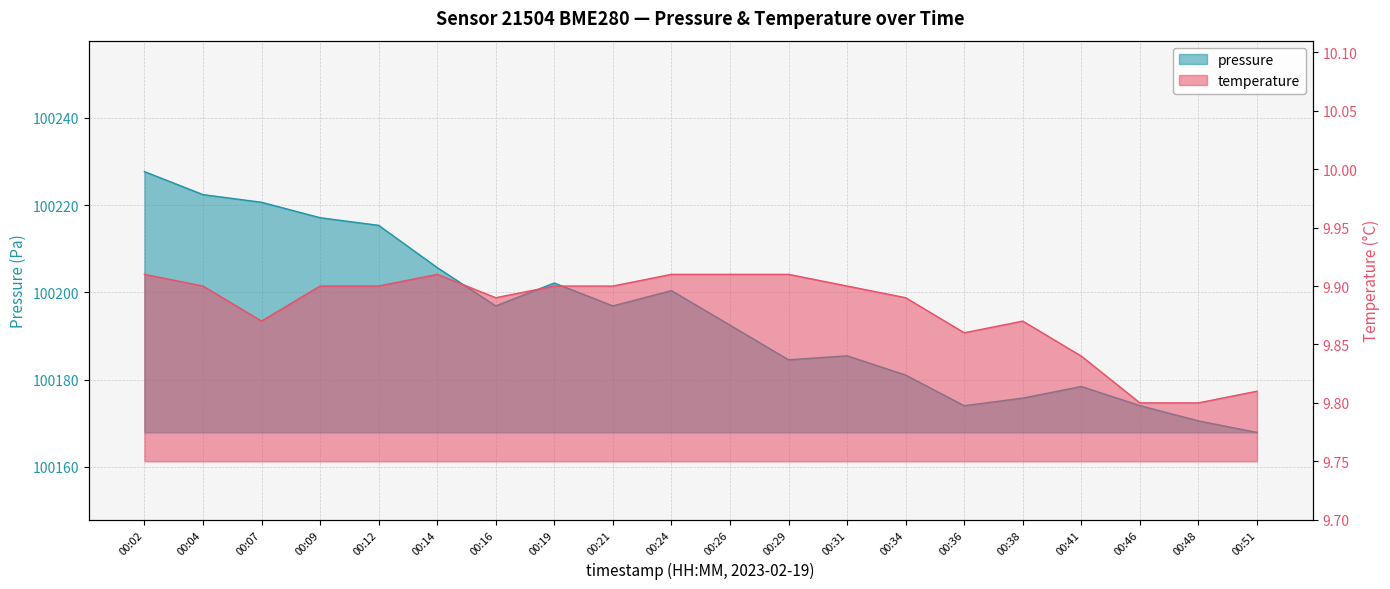

What is the average value of the temperature series?

9.9